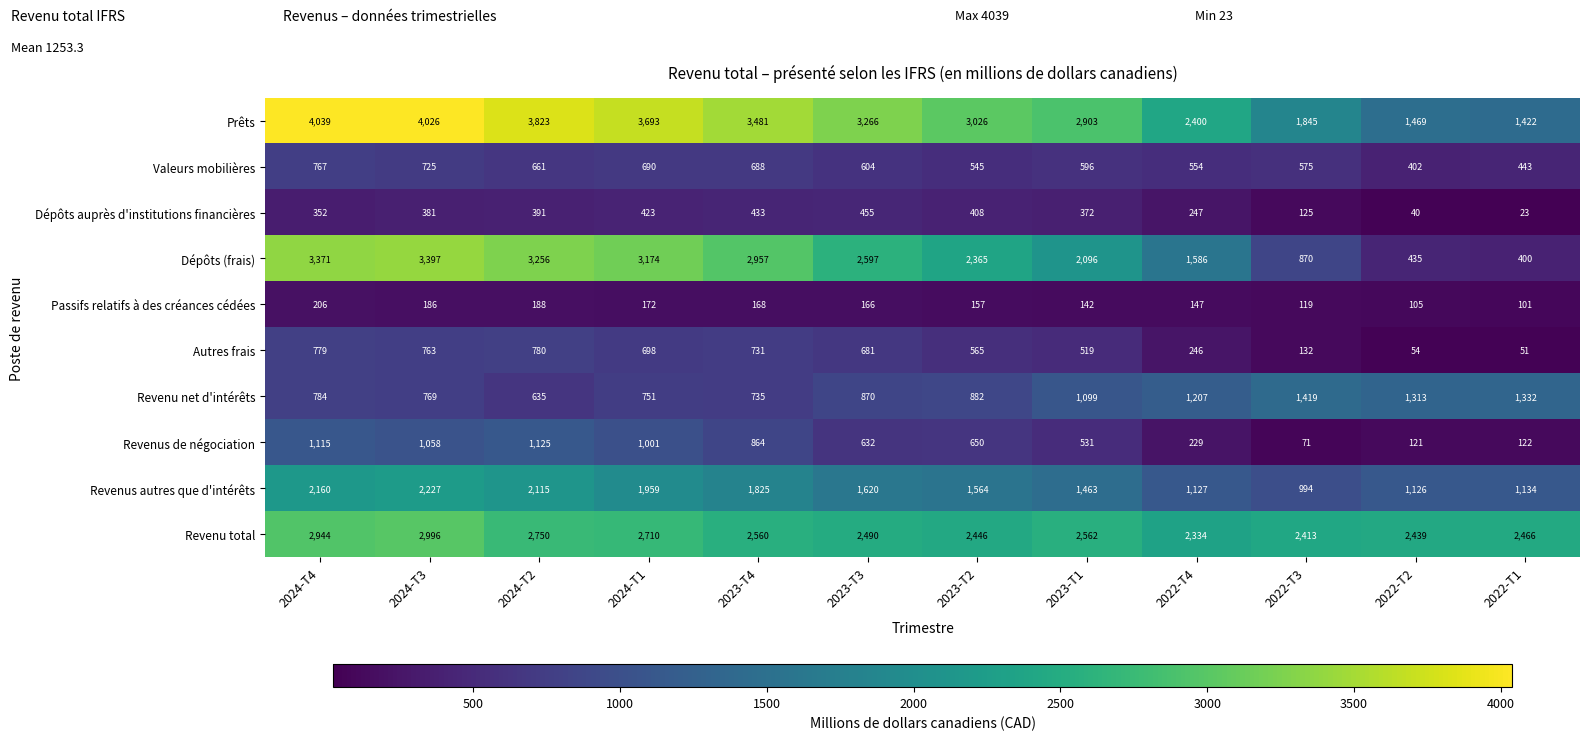

Is it true that Valeurs mobilières equals 441 at 2024-T4?

False